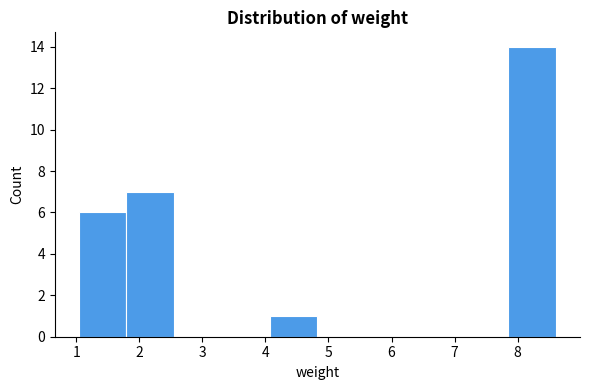

How tall is the bar that spans 4.1 to 4.8 on the x-axis? Neither the bar edges nor the heights are printed on the chart, so give them approximately, as read against the axes.

1